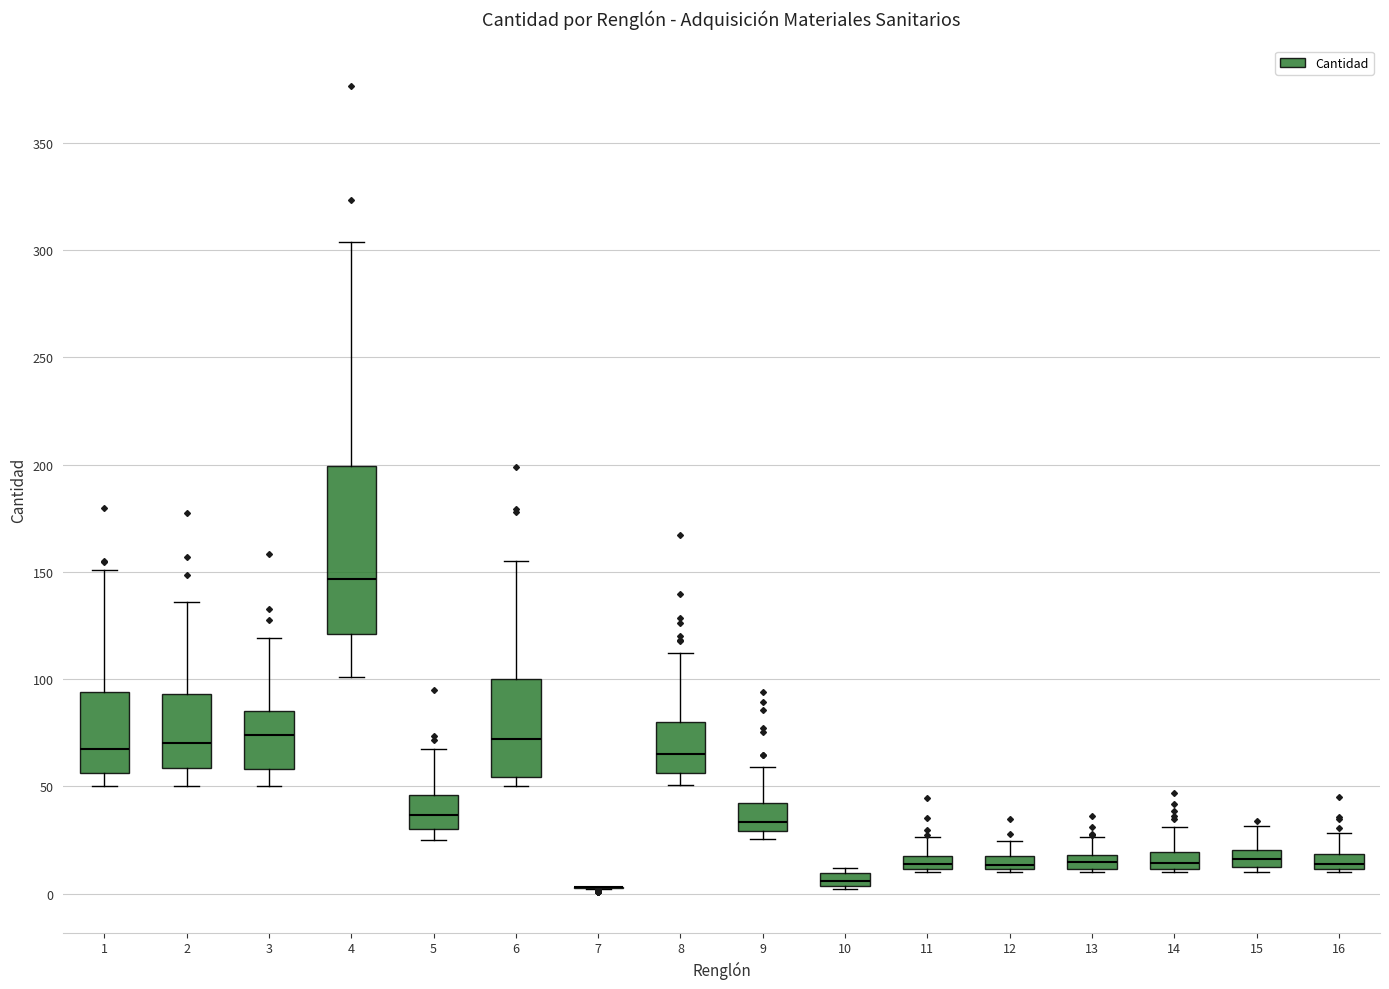

Which box is the tallest, from its lower edge to its upper edge?

4